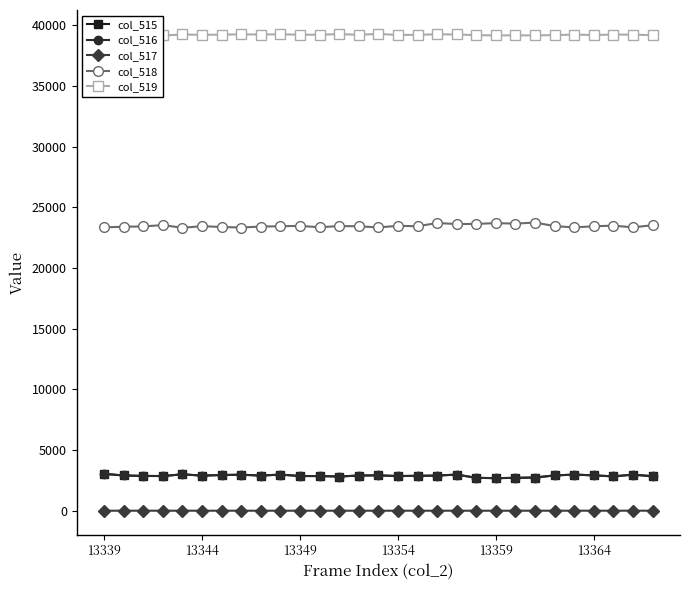

True or false: col_517 has more than 0 interior local peaks.

True